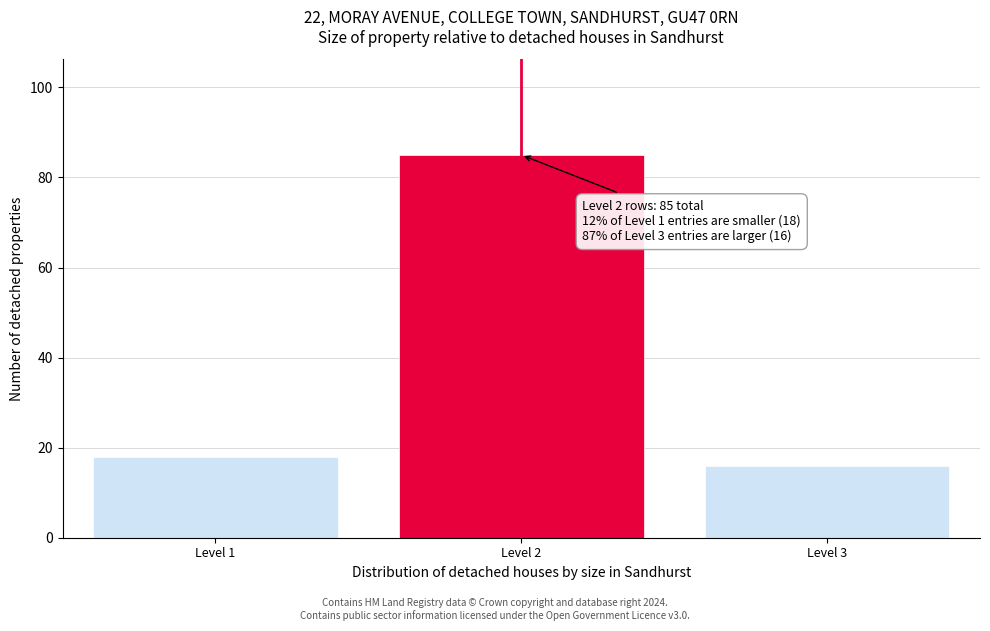

Reading right to left, what are all the values shown in this chart?

Level 3=16	Level 2=85	Level 1=18